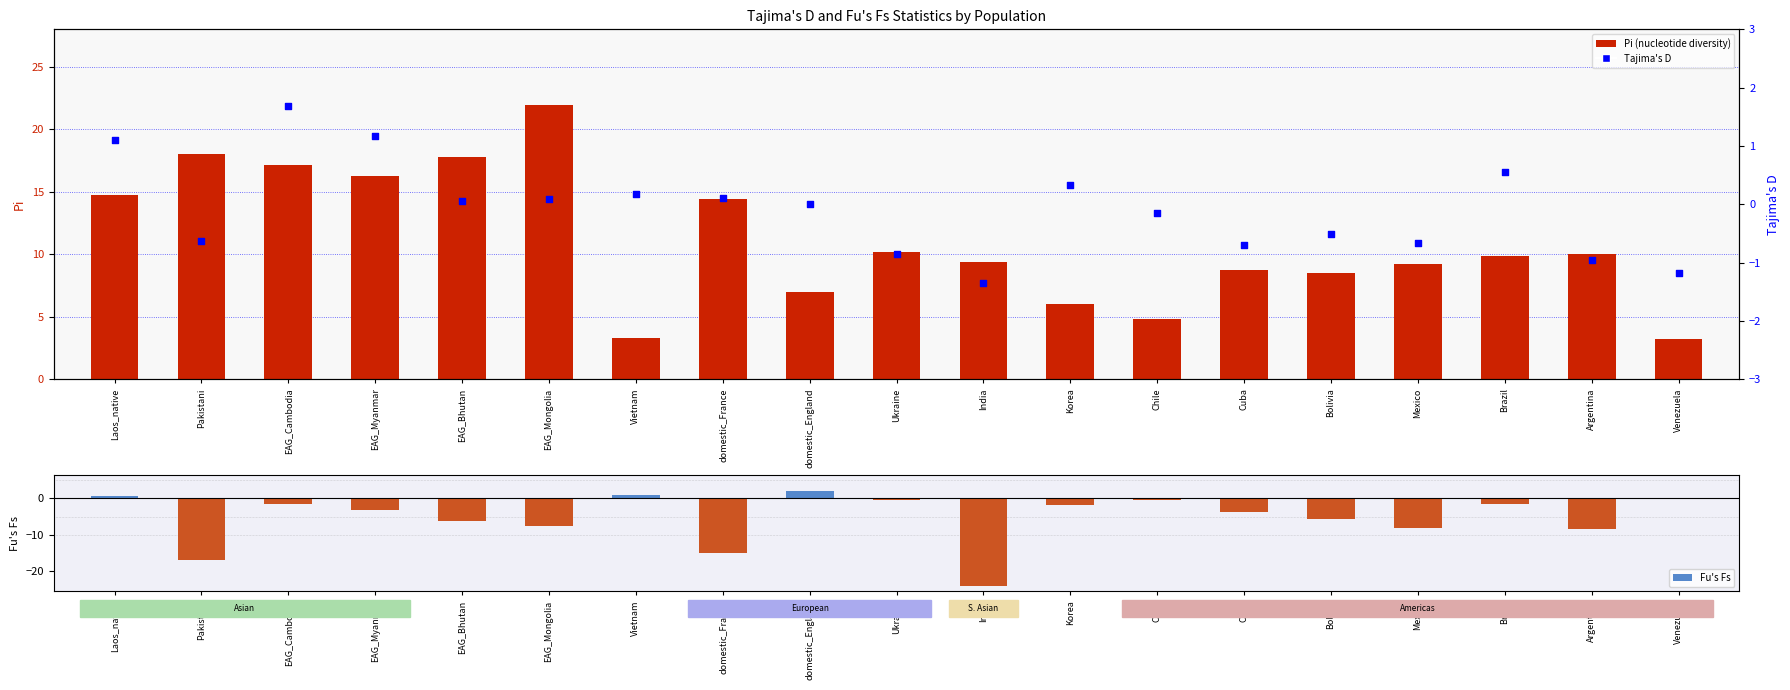

Is the value of Pi (nucleotide diversity) at EAG_Bhutan greater than the value of Fu's Fs at Argentina?

Yes